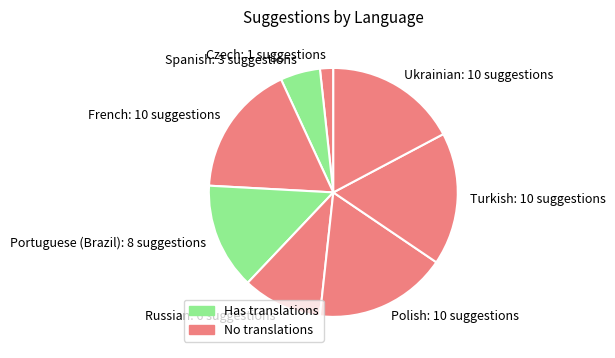

Combined, do French: 10 suggestions and Spanish: 3 suggestions account for over 50%?

No